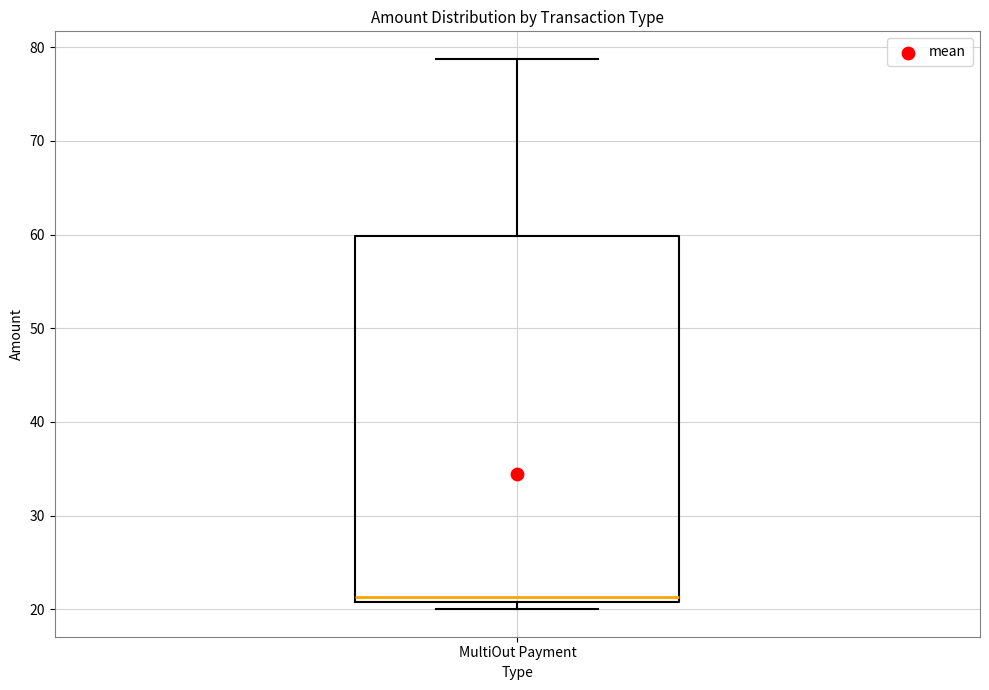

Transcribe this box plot: give where the median line is, the range the box spans, and where the two whiskers end, as read against the y-axis. The values are not printed on the chart, so give them approximately, as read against the axis.

median 21 (just above the box's lower edge), box 21 to 60, whiskers 20 to 79